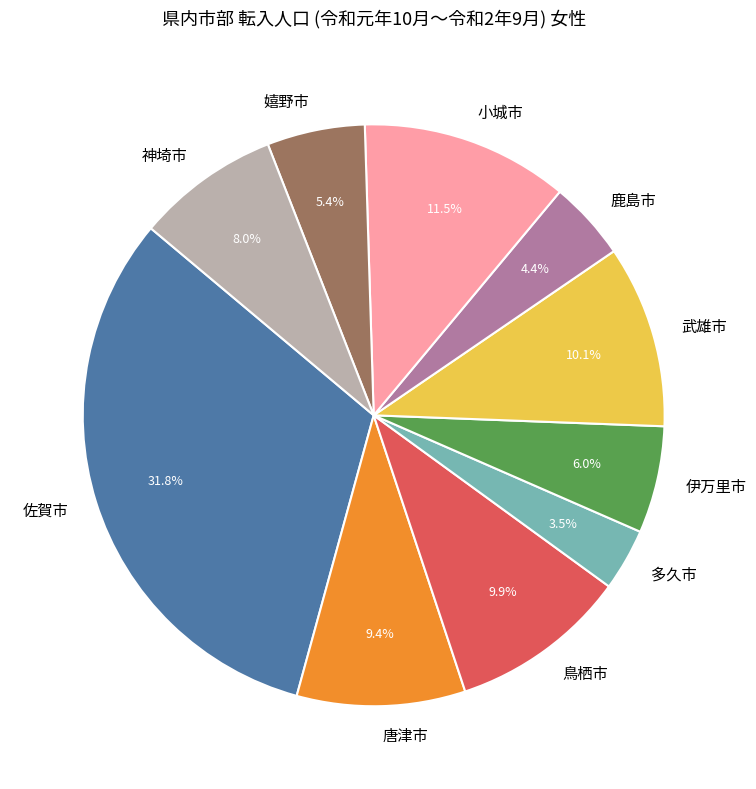

How many segments does this pie chart have?

10